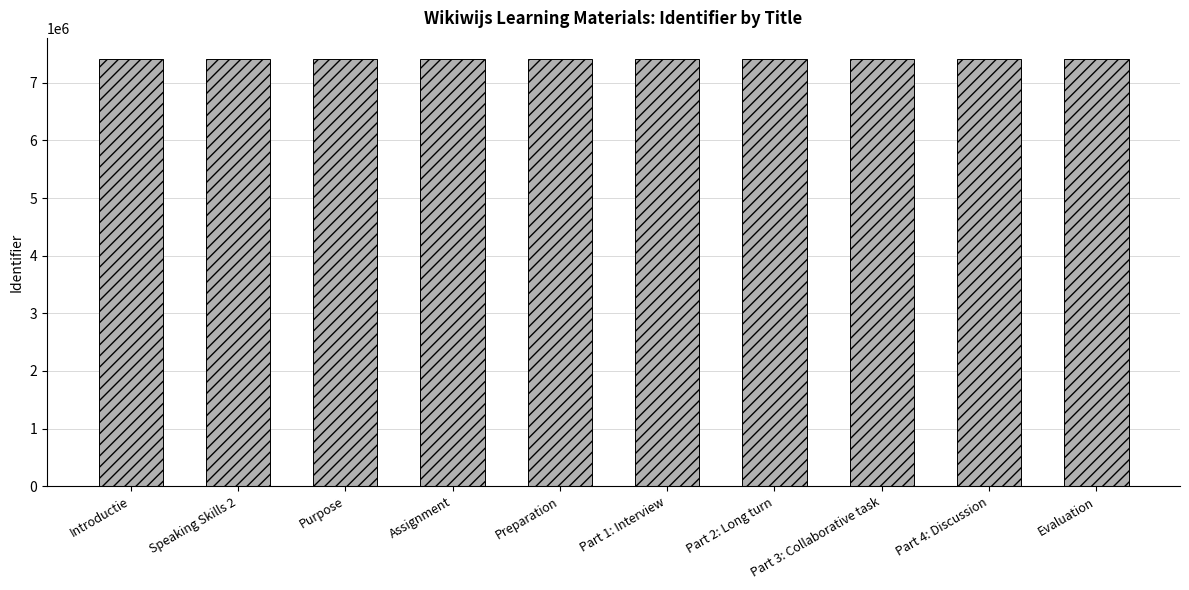

What is the greatest value displayed?

7410033